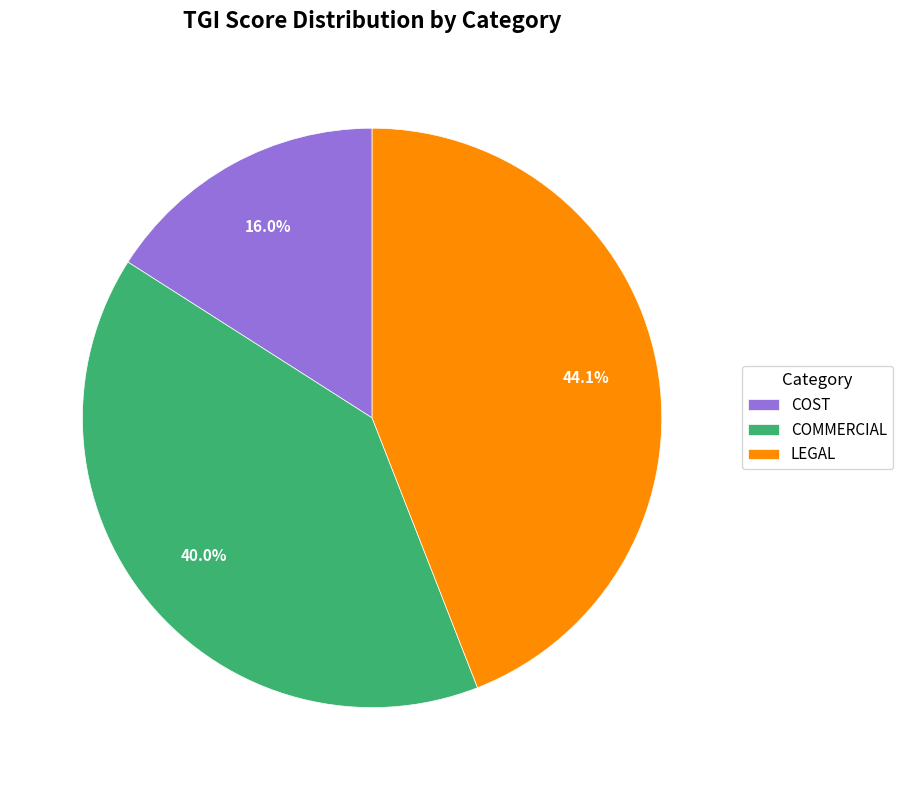

How many segments does this pie chart have?

3